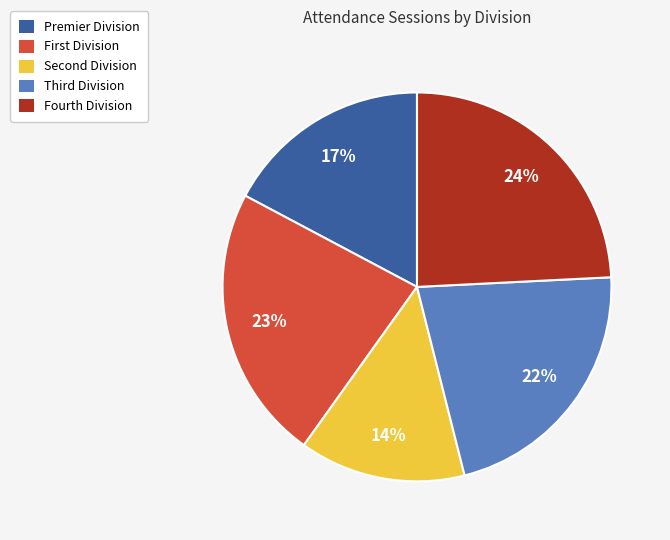

Which slice is the smallest?

Second Division